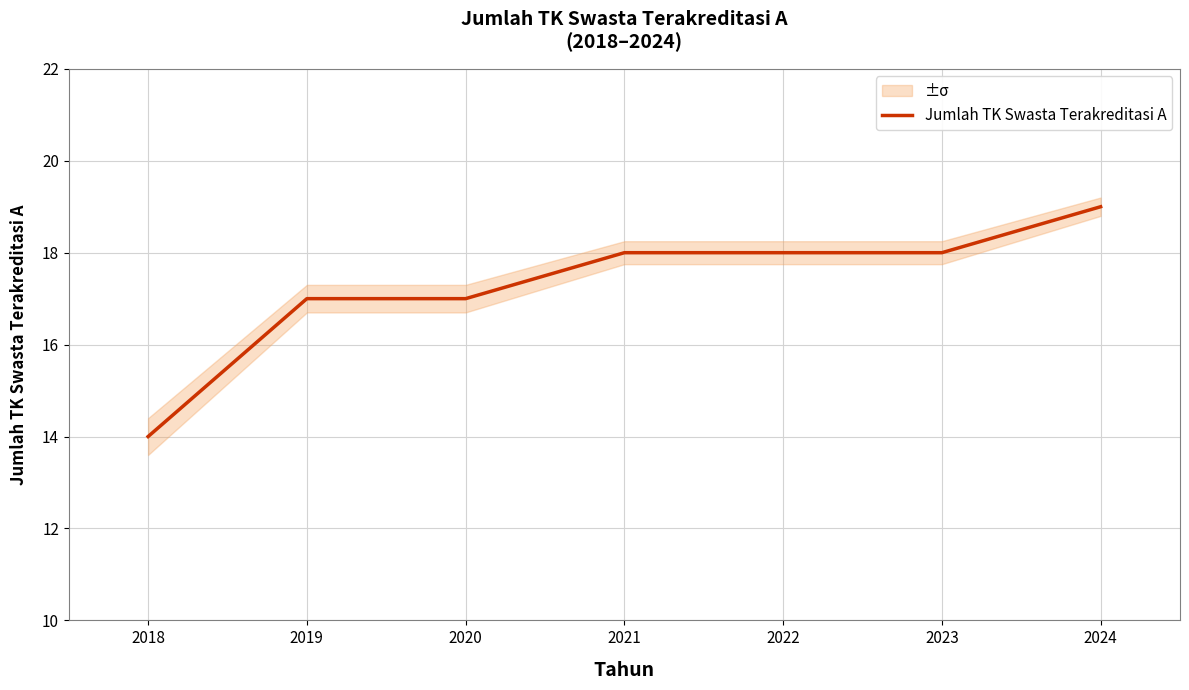

Between 2023 and 2018, which is larger?

2023